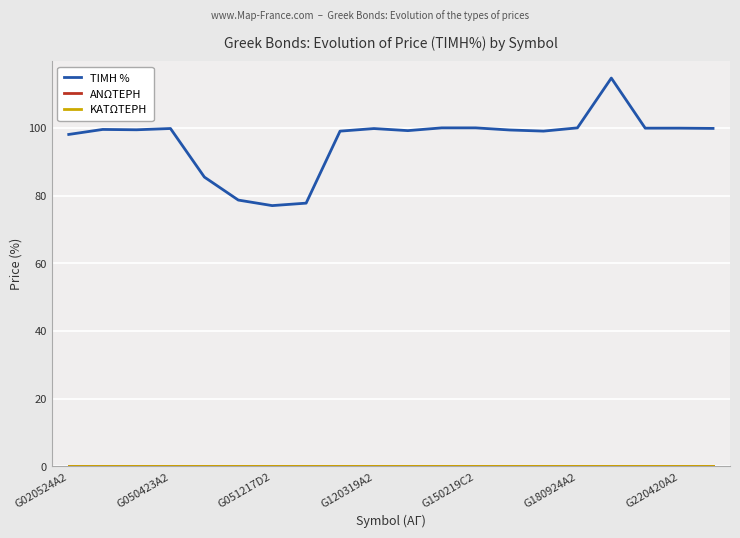

Does the chart have visible grid lines?

Yes